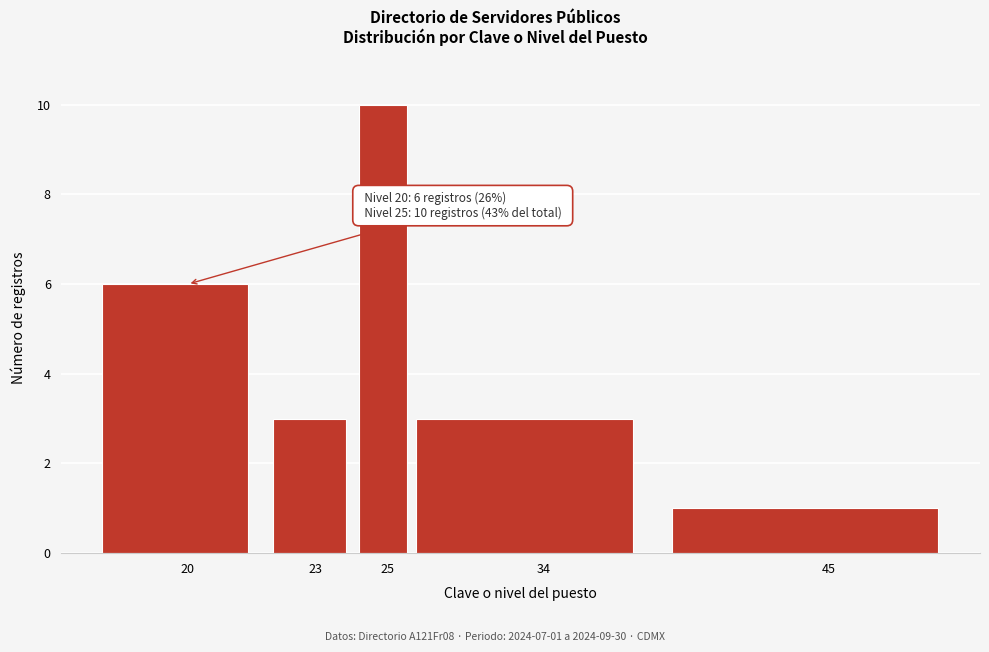

Reading left to right, extract all data points from this chart.

6	3	10	3	1